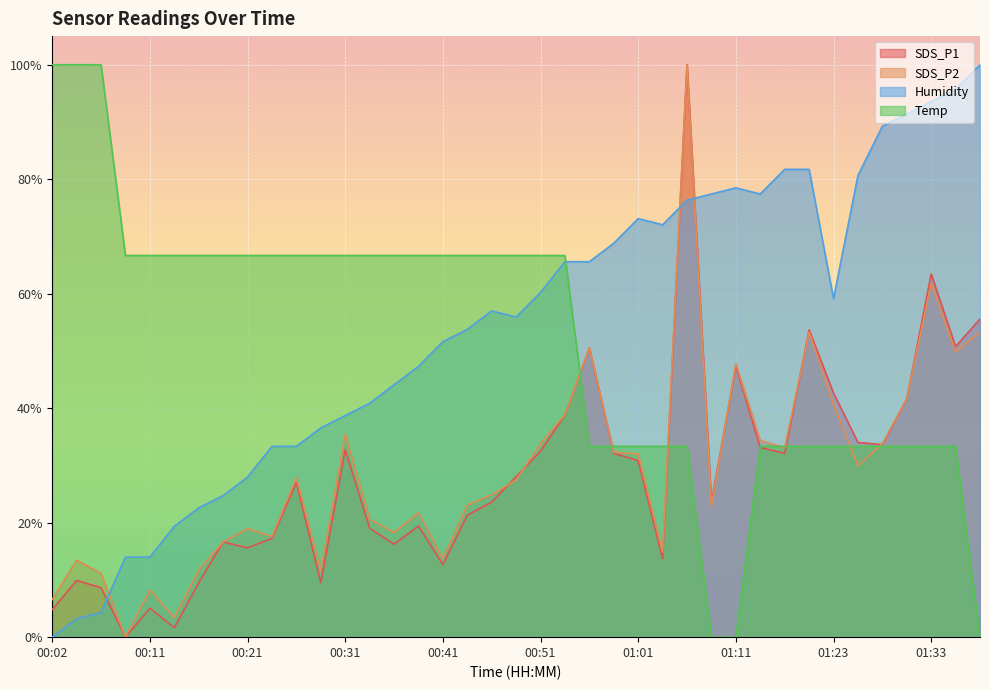

What position from the right is 01:30?

4